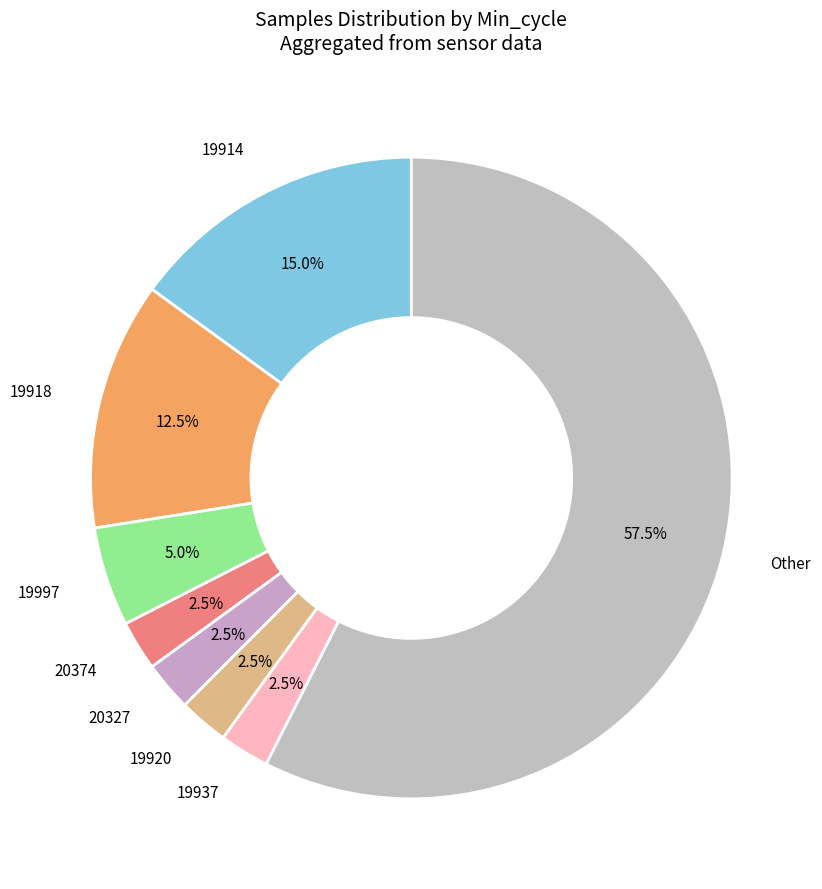

How many slices are in this pie chart?

8